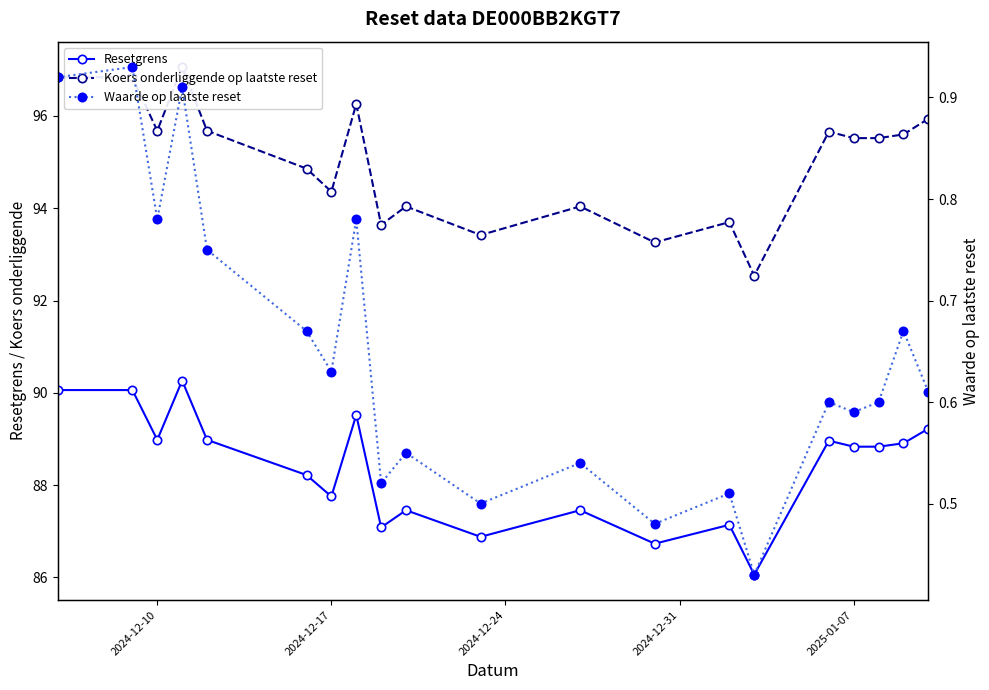

Which series has the widest spread of values?

Koers onderliggende op laatste reset